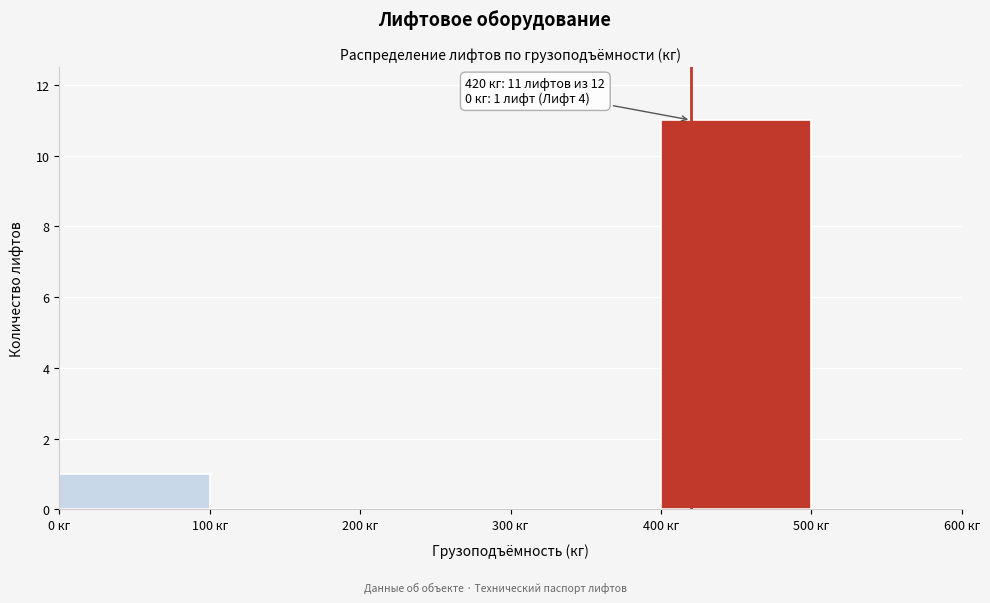

Over which range of the x-axis is the bar tallest?

400 to 500